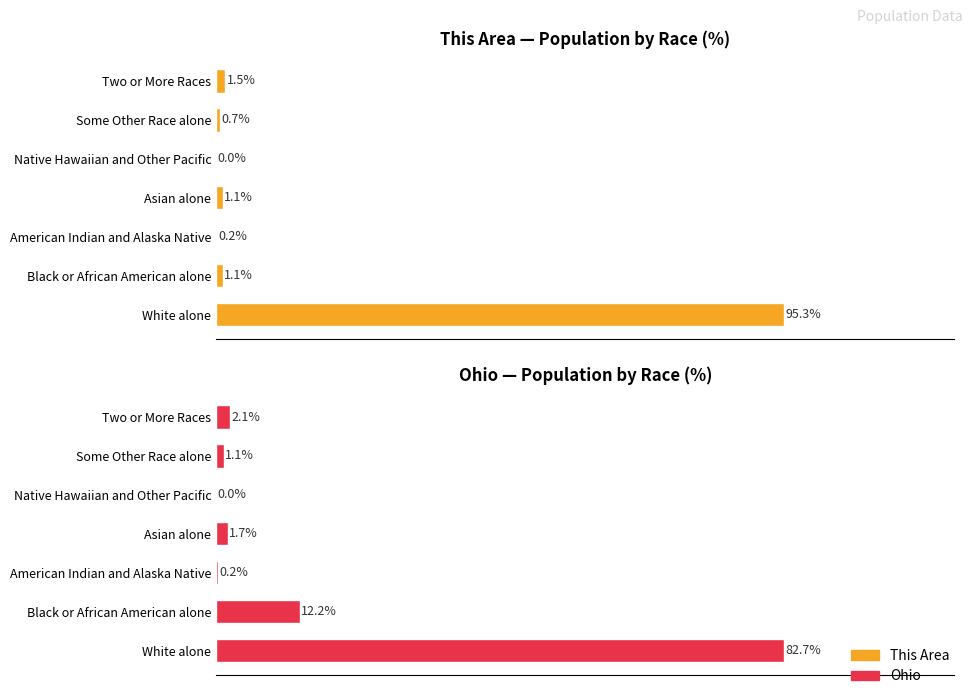

Reading left to right, list all the values displayed in this chart.

This Area %: 0=95.3	20=1.1	40=0.2	60=1.1	80=0.0	100=0.7	120=1.5
Ohio %: 0=82.7	20=12.2	40=0.2	60=1.7	80=0.0	100=1.1	120=2.1